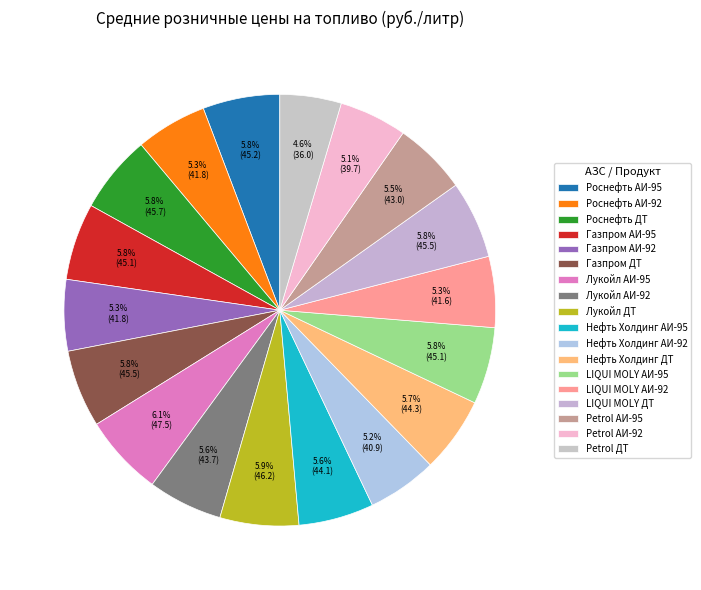

Which category has the smallest portion of the pie?

Petrol ДТ